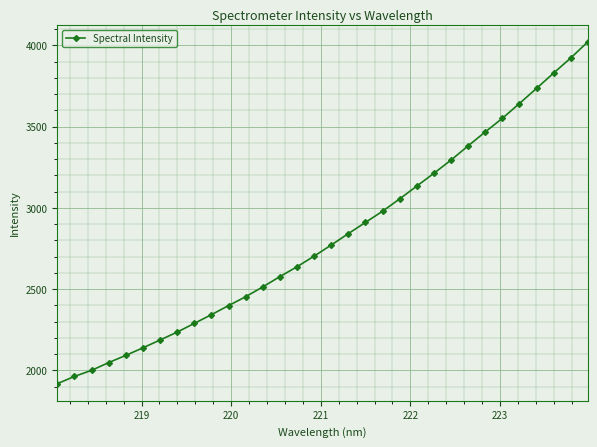

True or false: there are more than 1 points higher than both neighbors.

False